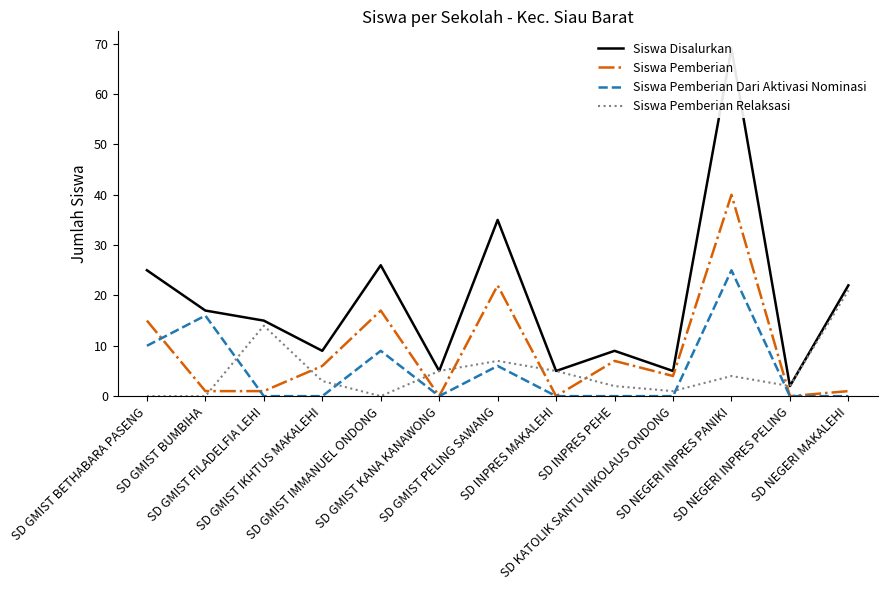

How many lines are shown in the chart?

4